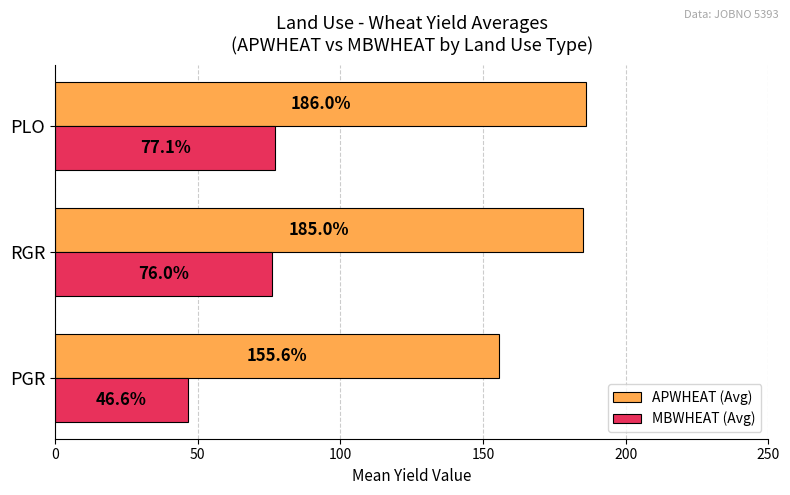

The MBWHEAT (Avg) series shows 29.1 at PGR. True or false?

False